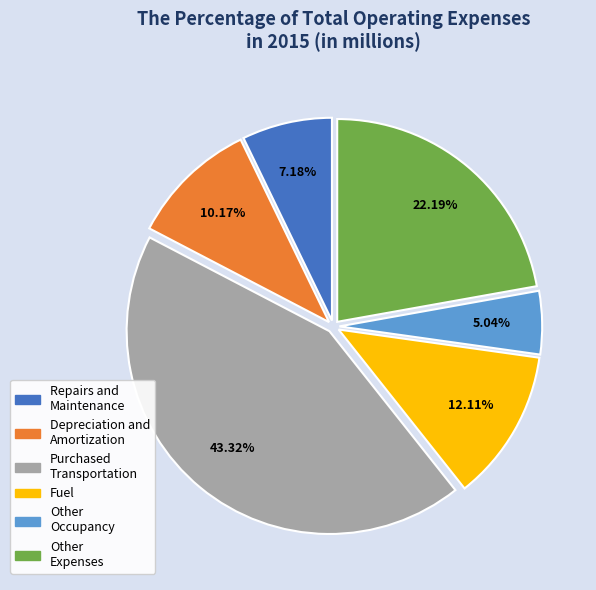

Which category has the smallest portion of the pie?

Other Occupancy